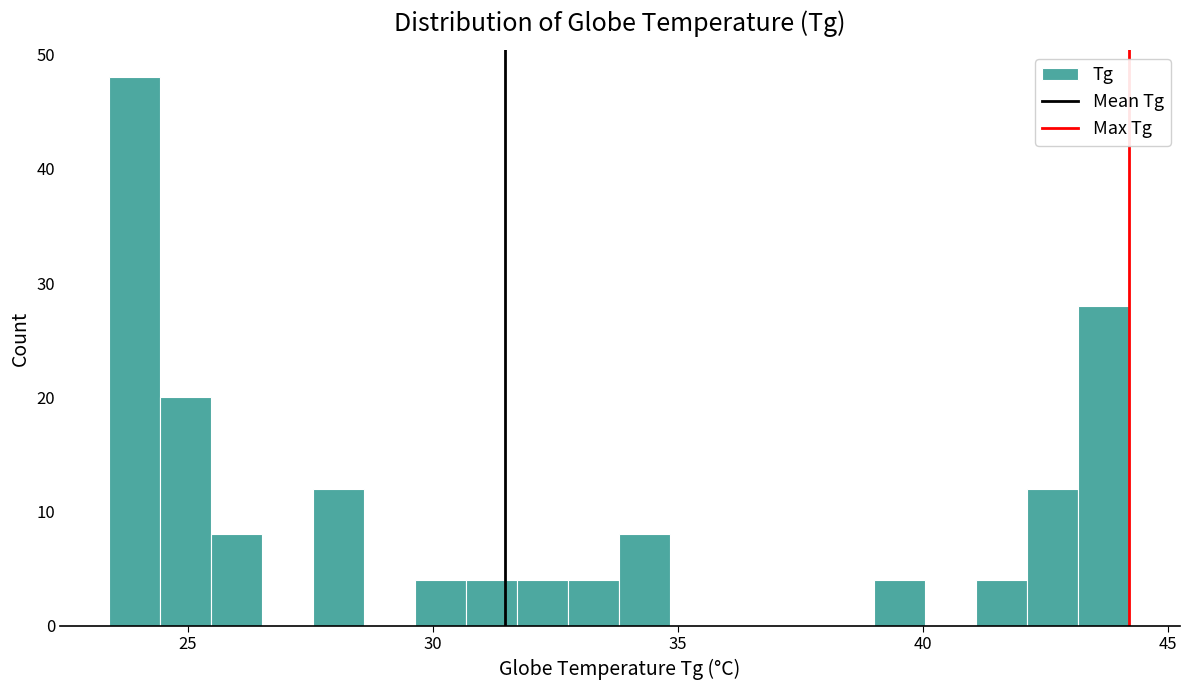

Around what value on the x-axis is the tallest bar? Give the approximate position of its centre, as read against the axis.

24.0